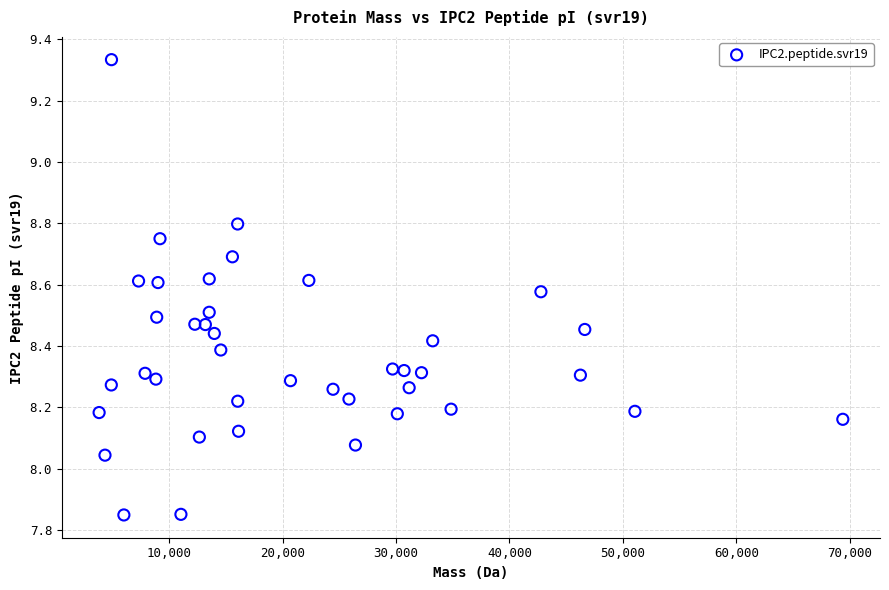

What is the range of X values (max minus min)?

65547.5